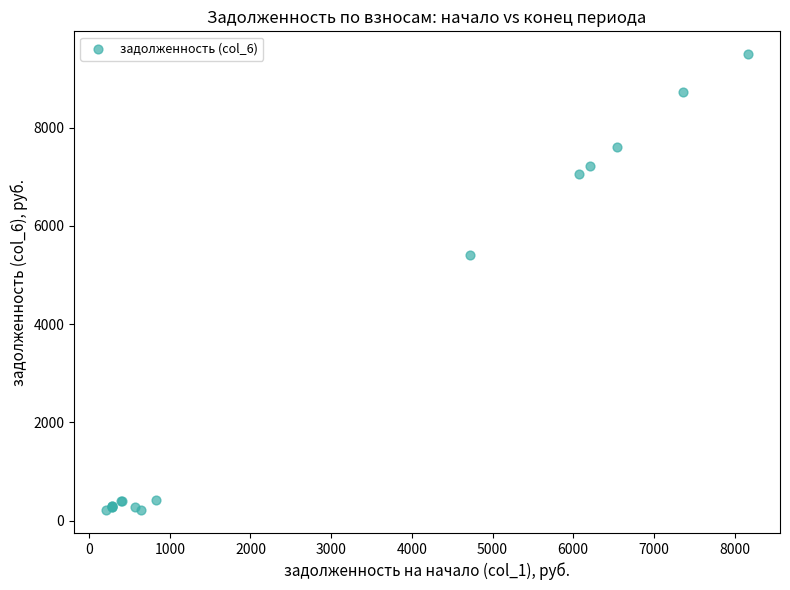

What Y value in the scatter plot is closest to 4853?

5398.6